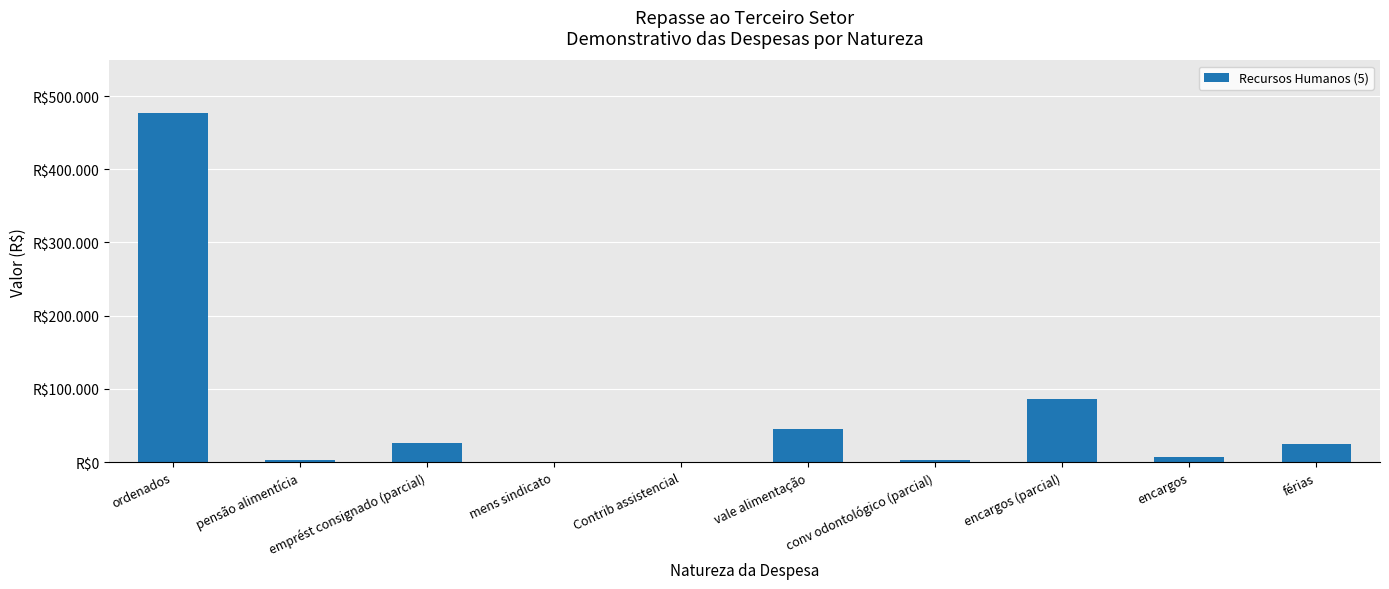

Where is the data nearest to the value 238572?

encargos (parcial)